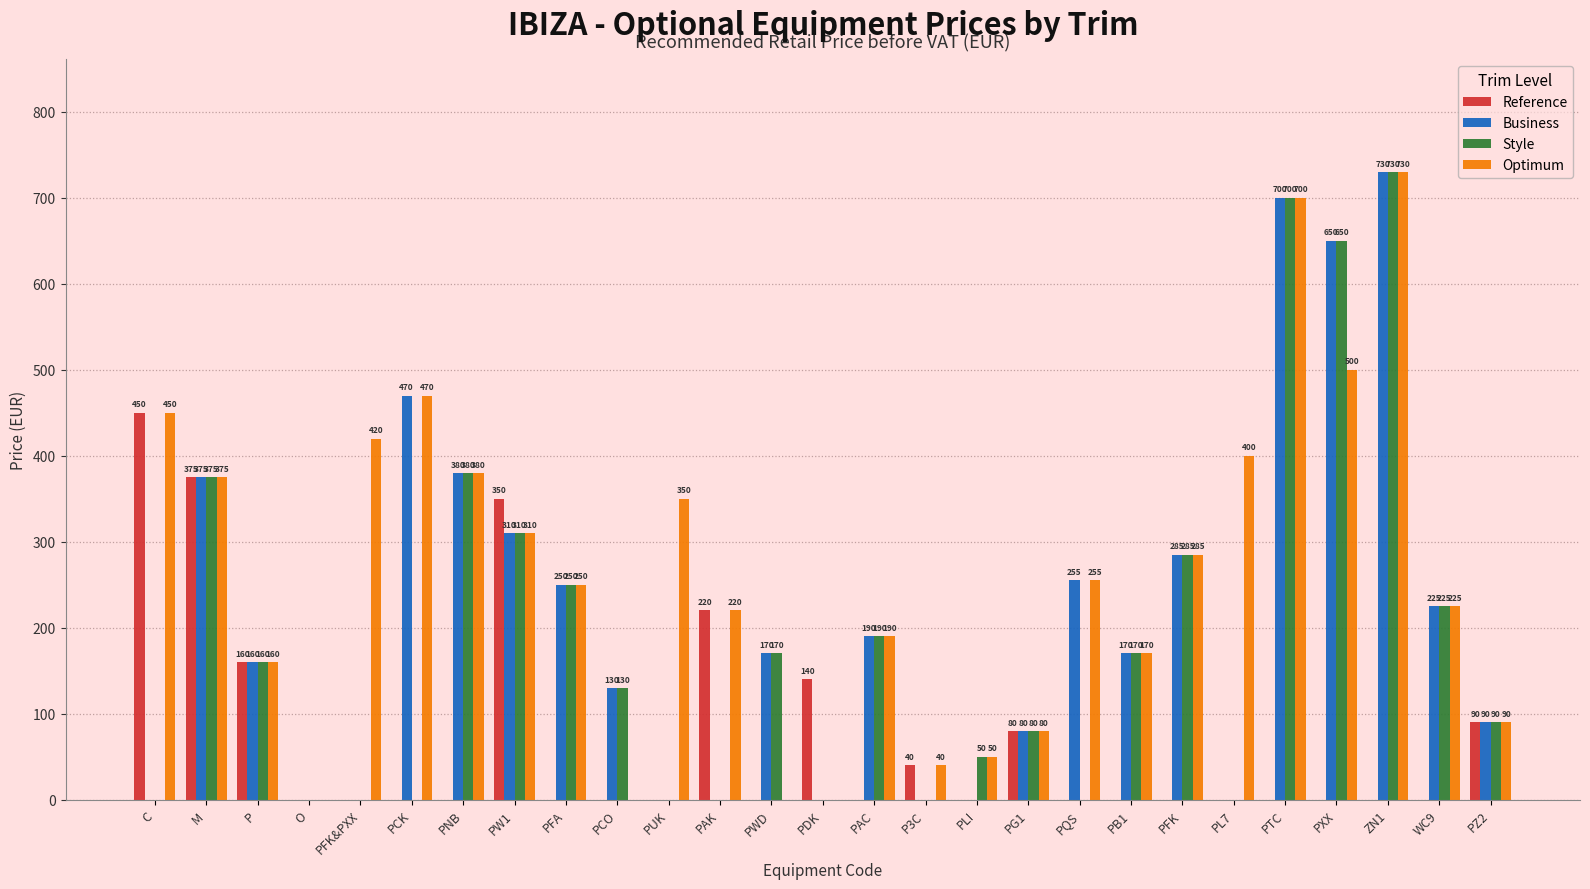

Does the chart contain stacked bars?

No